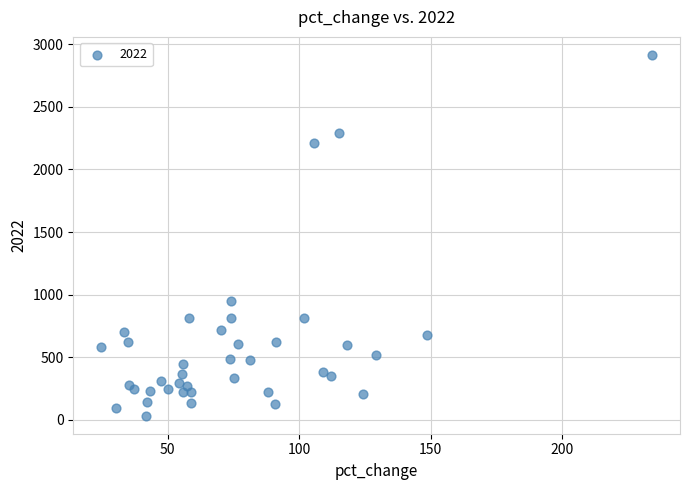

What Y value in the scatter plot is closest to 1474?

948